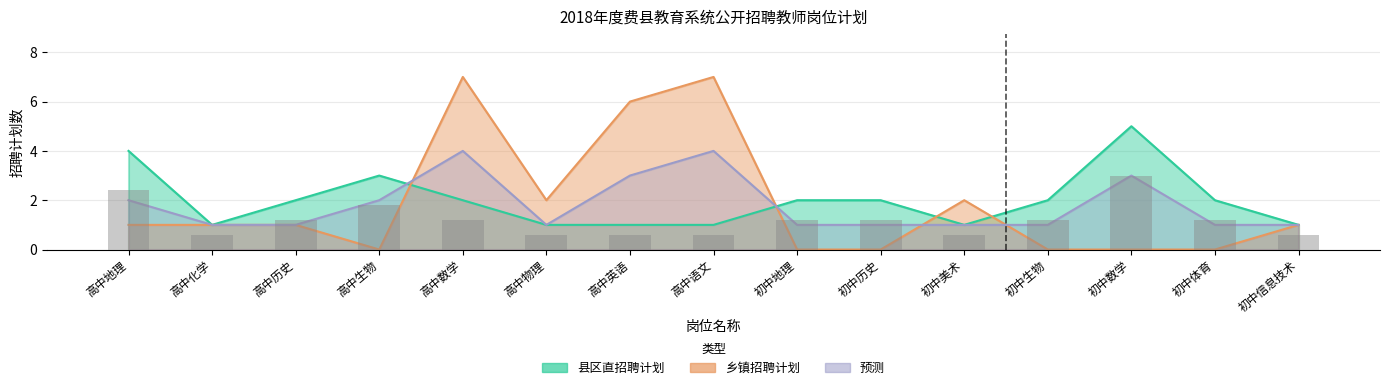

True or false: 预测 has a value of 2 at 初中信息技术.

False